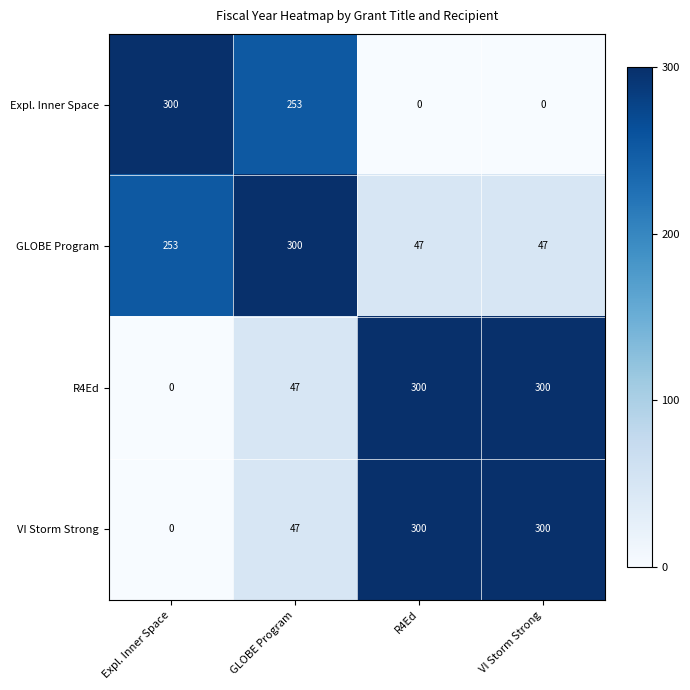

How many data points in GLOBE Program are less than 253?

2